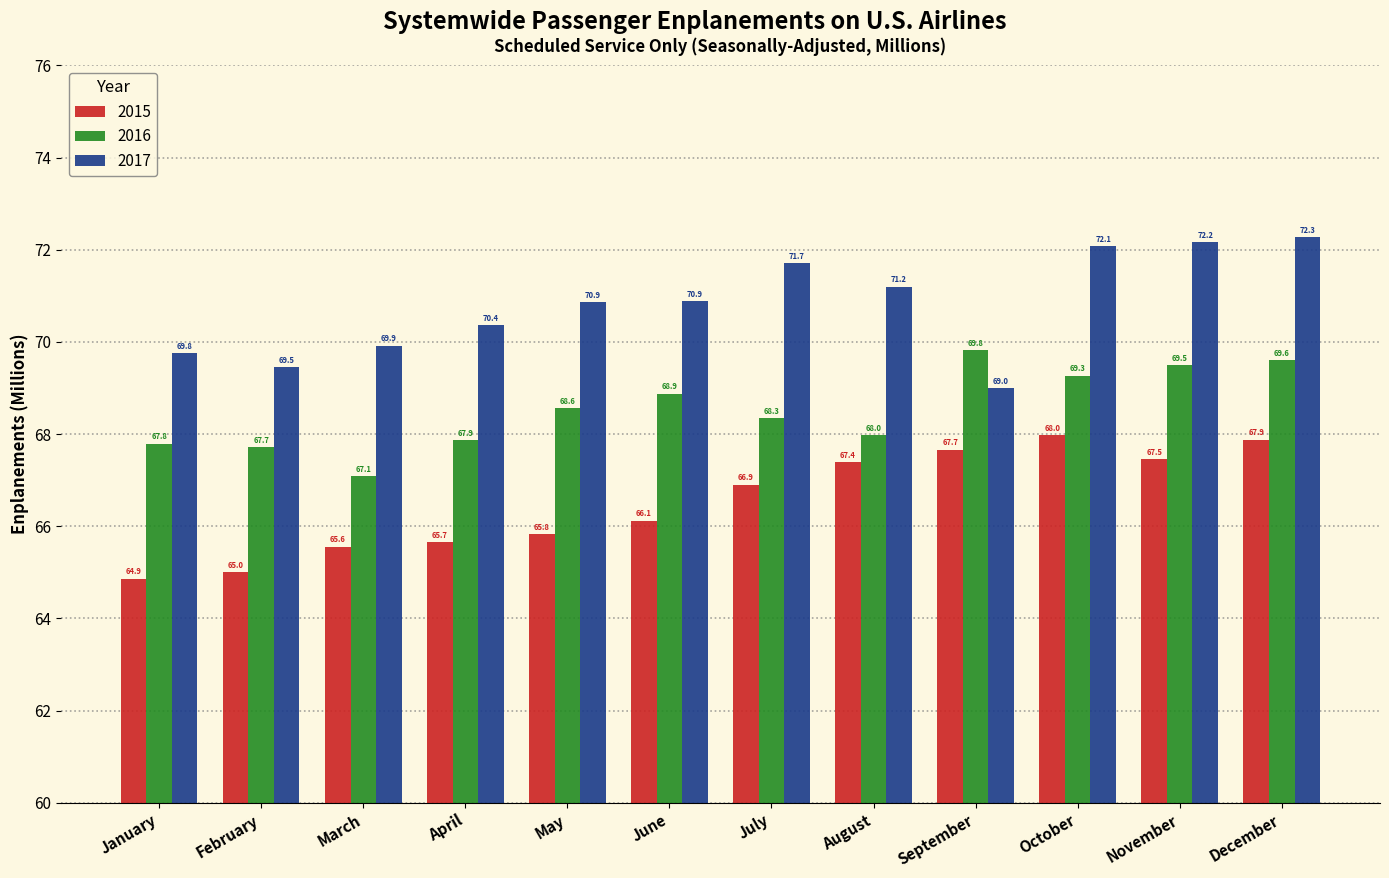

Are the bars horizontal?

No